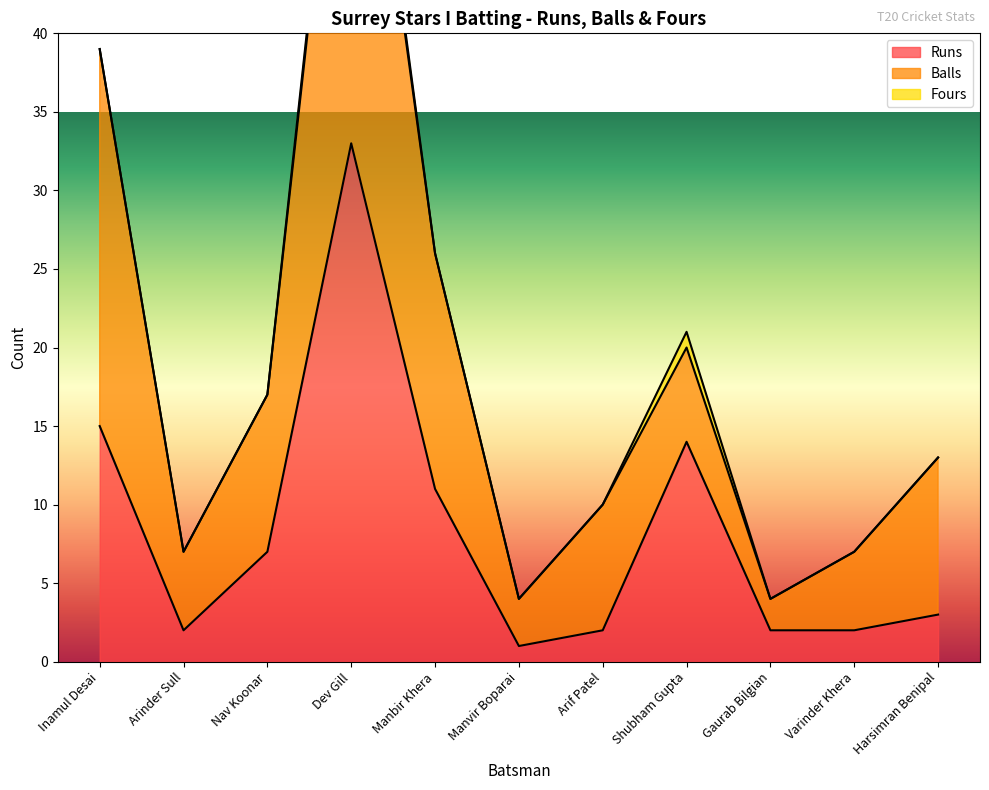

What is the label of the 11th point from the left?

Harsimran Benipal